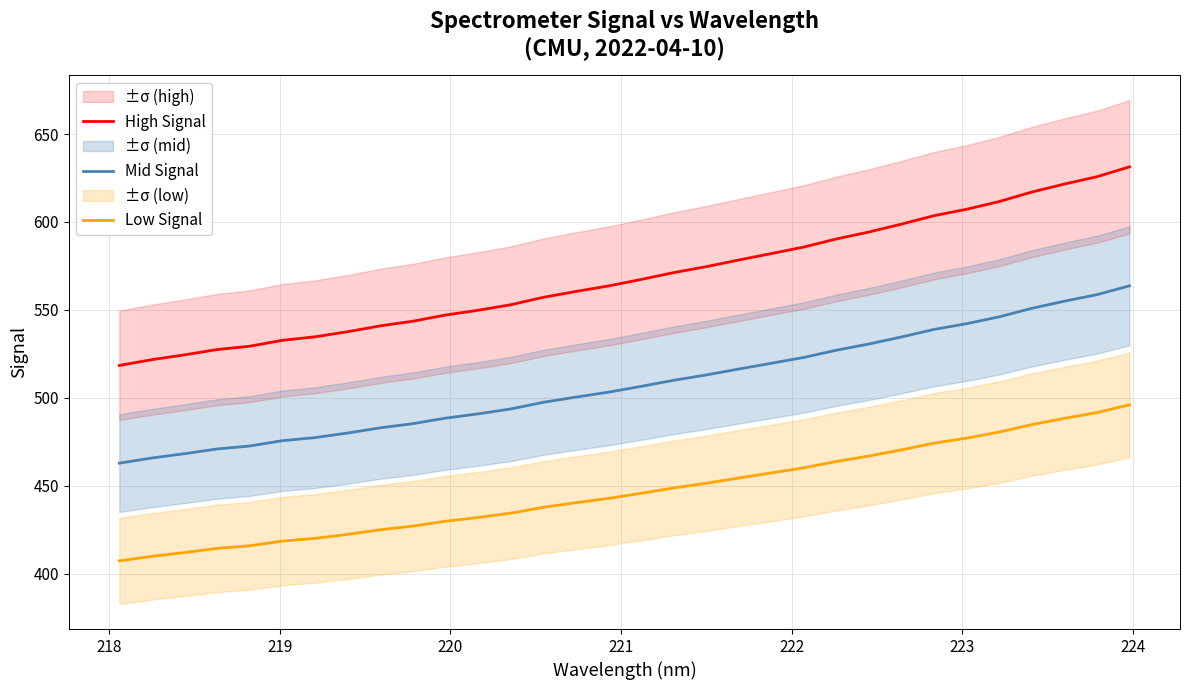

What is the average value of the Low Signal series?

446.9